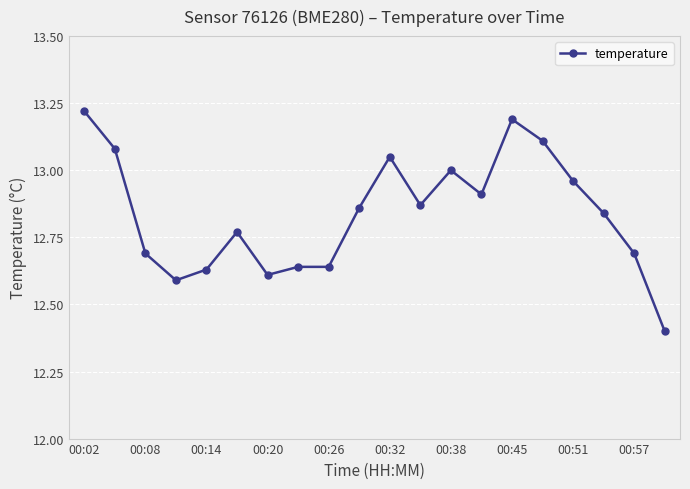

What is the difference between the maximum and minimum values?

0.8